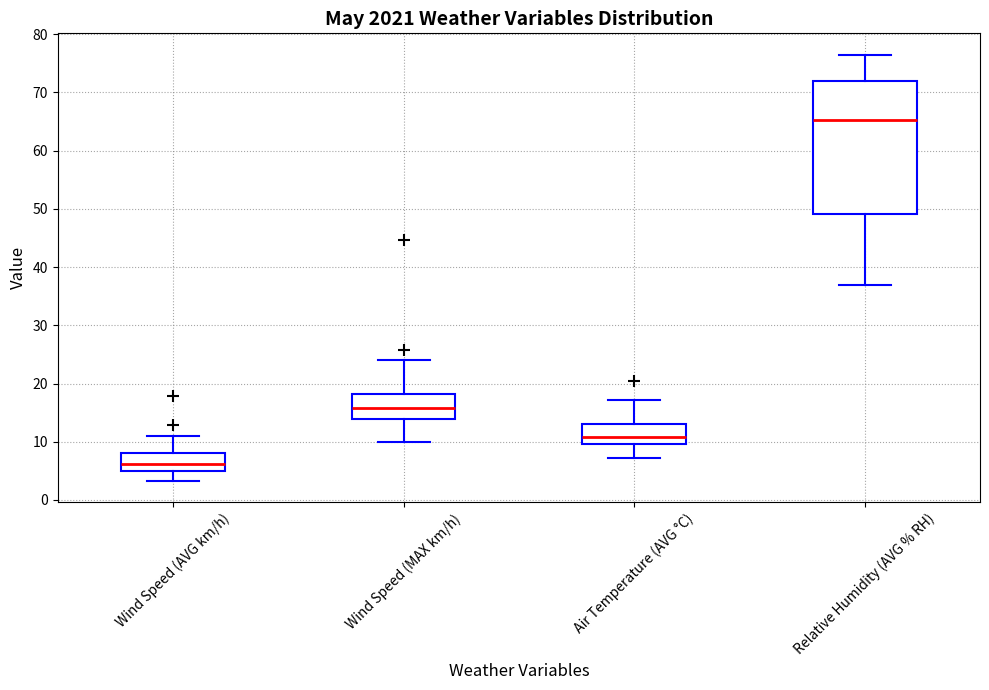

Reading left to right, transcribe this box plot: for each box, give where its median line is, the range the box spans, and where its two whiskers end, as read against the y-axis. The values are not printed on the chart, so give them approximately, as read against the axis.

Wind Speed (AVG km/h): median 6, box 5 to 8, whiskers 3 to 11
Wind Speed (MAX km/h): median 16, box 14 to 18, whiskers 10 to 24
Air Temperature (AVG °C): median 11, box 10 to 13, whiskers 7 to 17
Relative Humidity (AVG % RH): median 65, box 49 to 72, whiskers 37 to 77